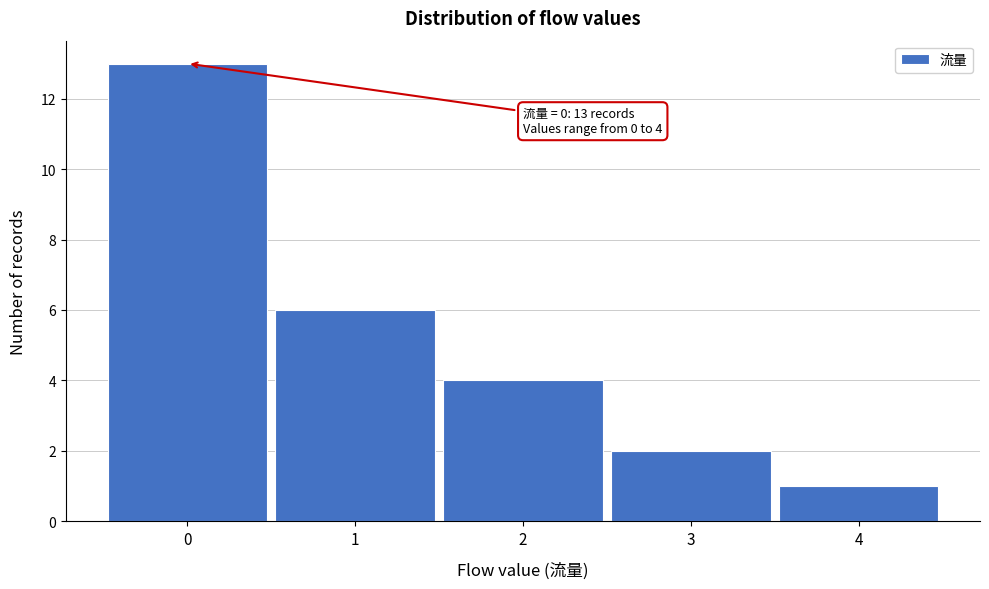

Over which range of the x-axis is the bar tallest?

-0.5 to 0.5